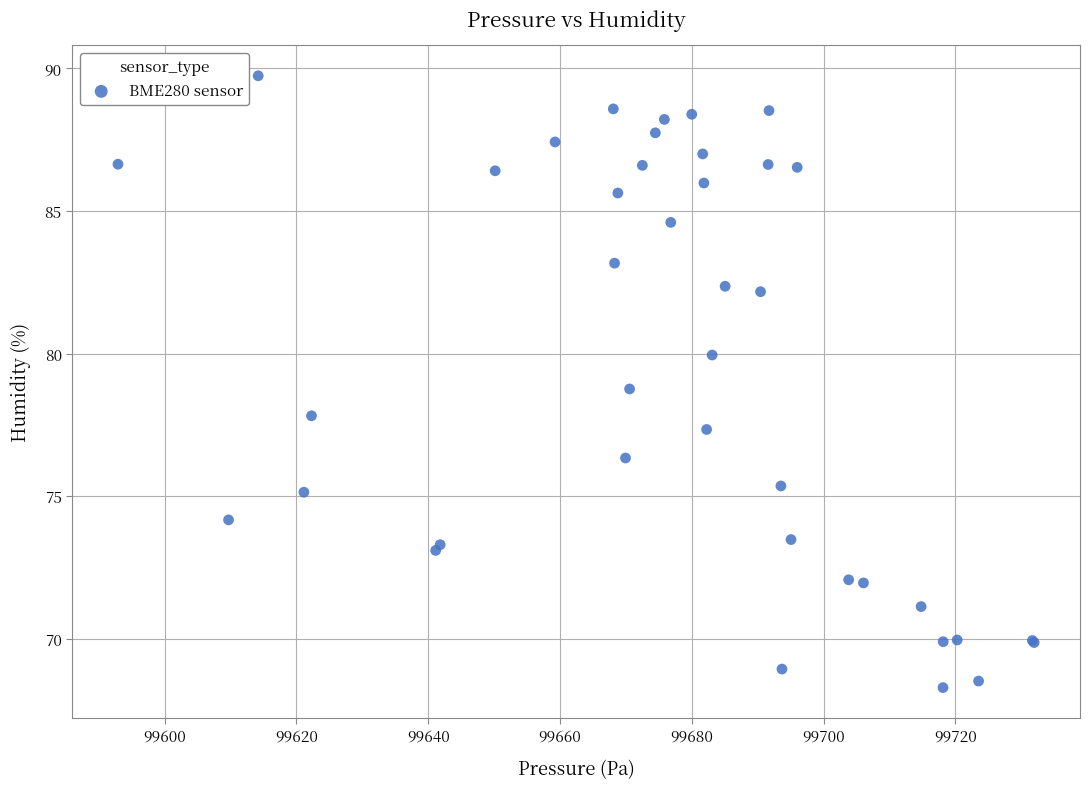

What Y value in the scatter plot is closest to 79?

78.8